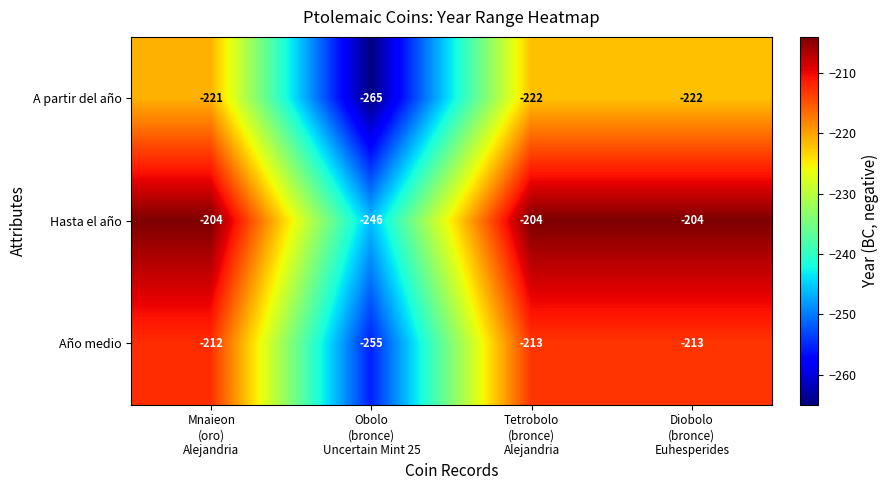

What is the sum of all Hasta el año values?

-858